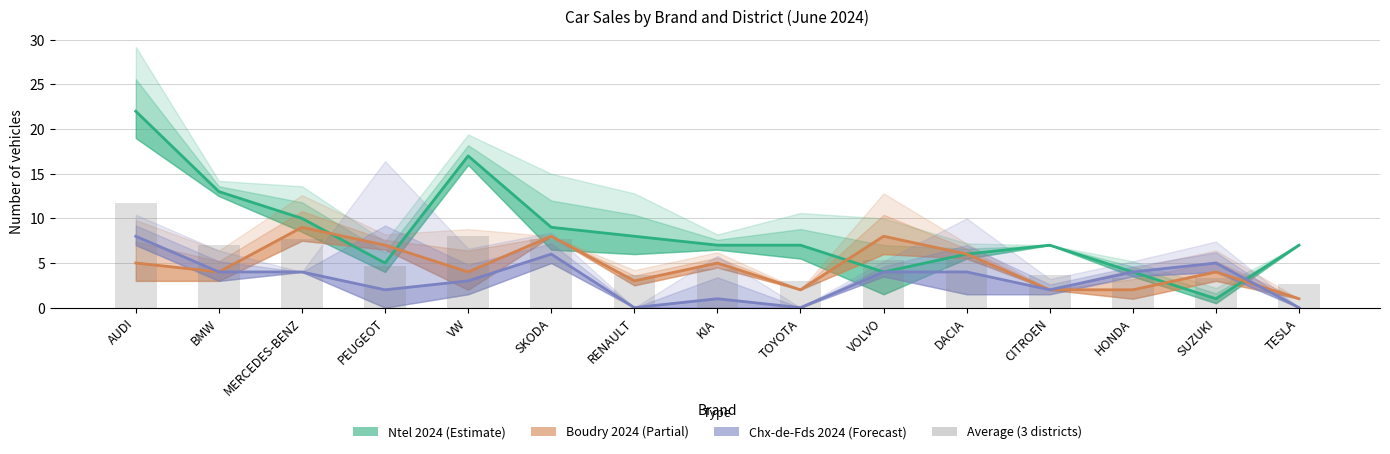

What is the sum of all Average (3 districts) values?

81.3